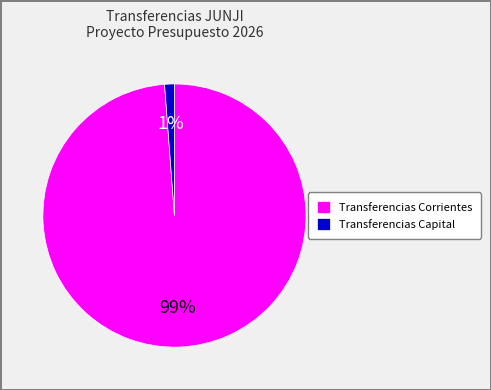

Is the sum of Transferencias Capital and Transferencias Corrientes greater than half?

Yes